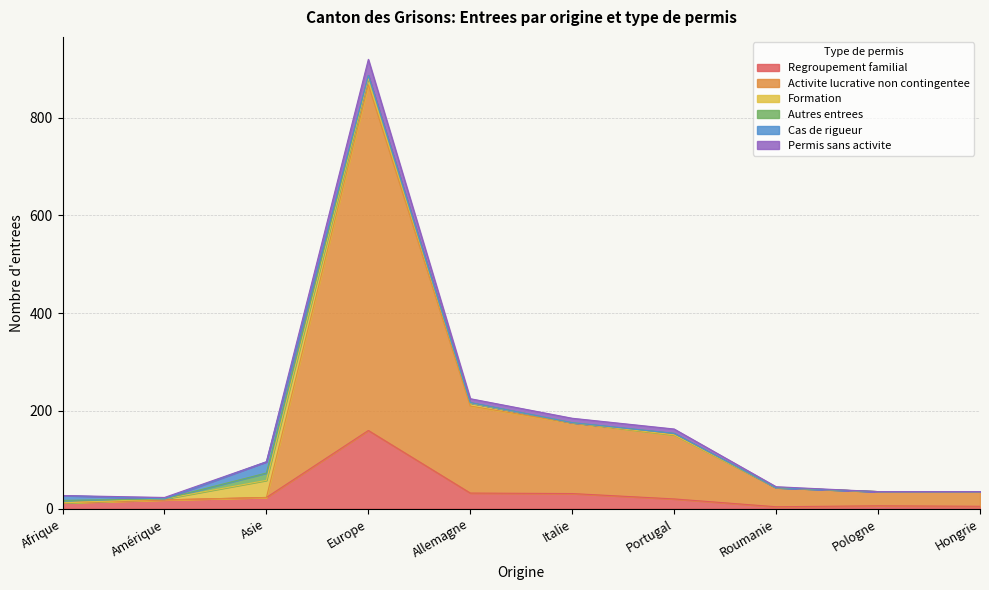

Does the chart display data point markers on the line(s)?

No